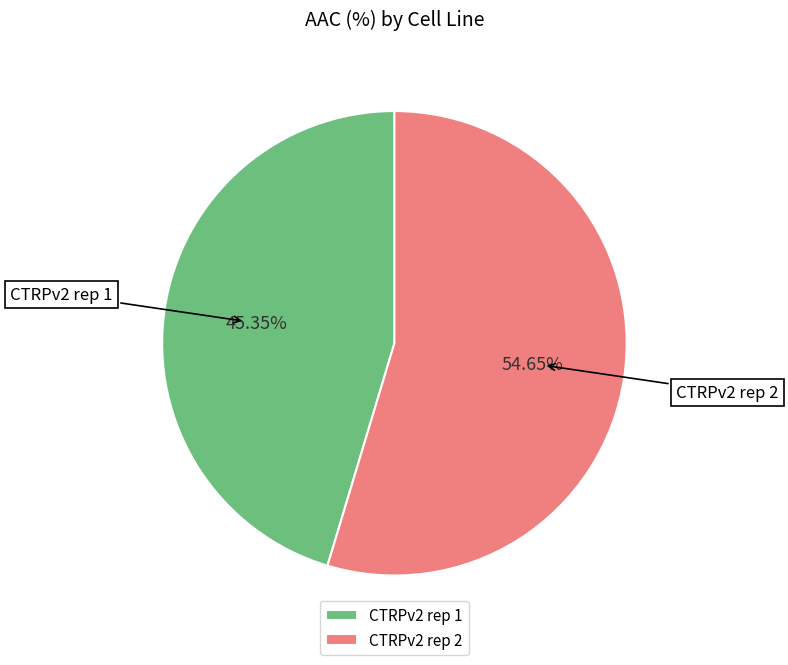

The CTRPv2 rep 1 slice represents 45% of the pie. True or false?

True